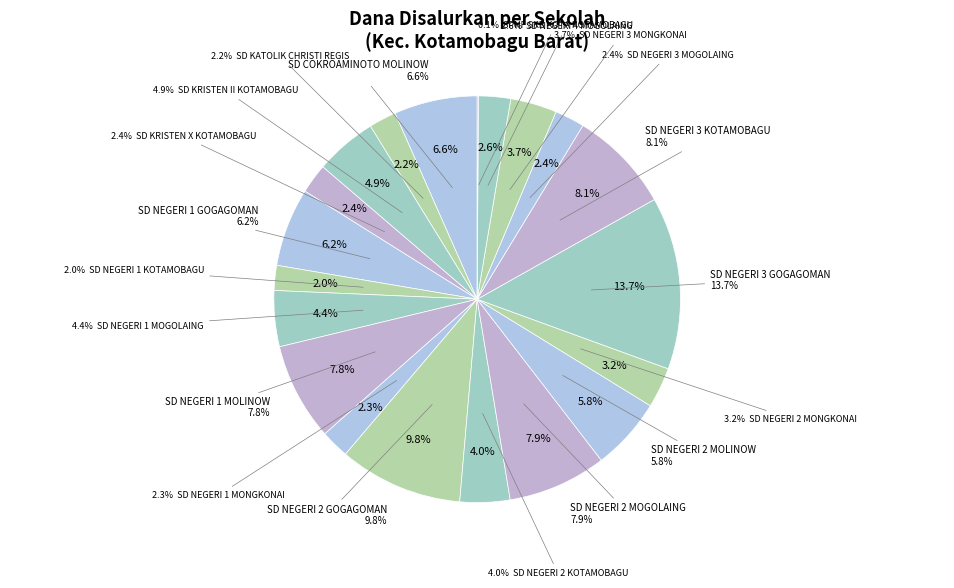

What is the change in value from SD KRISTEN II KOTAMOBAGU to SD NEGERI 1 KOTAMOBAGU?

-6975000